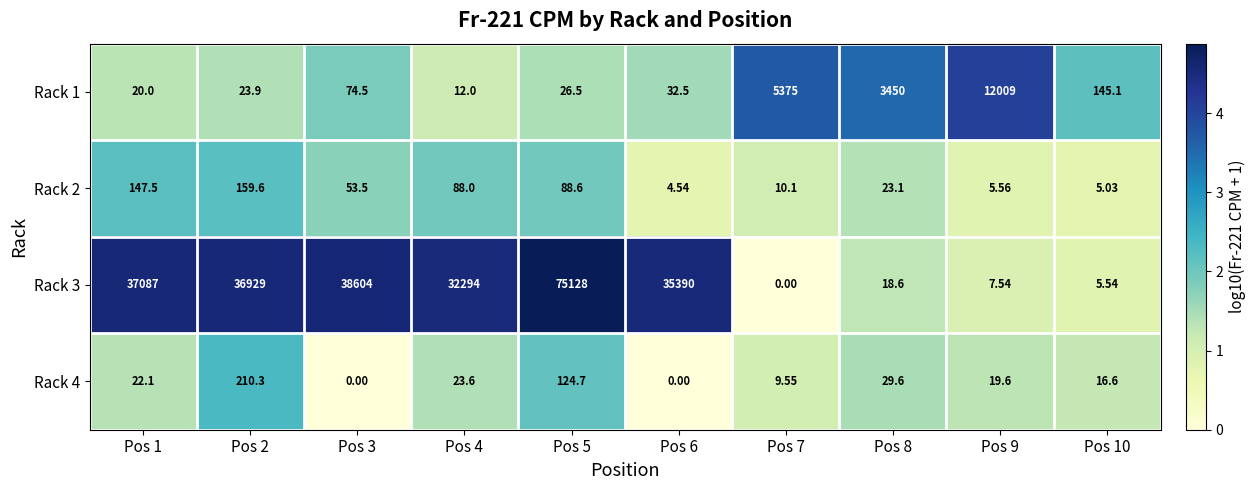

How many series are shown in this chart?

4